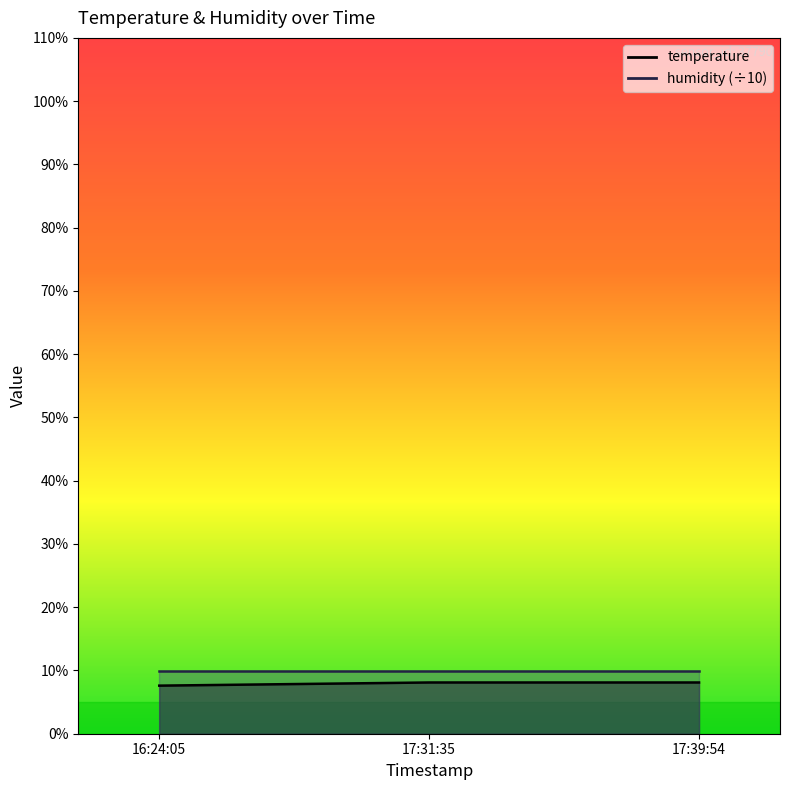

What is the label of the 3rd point from the left?

17:39:54